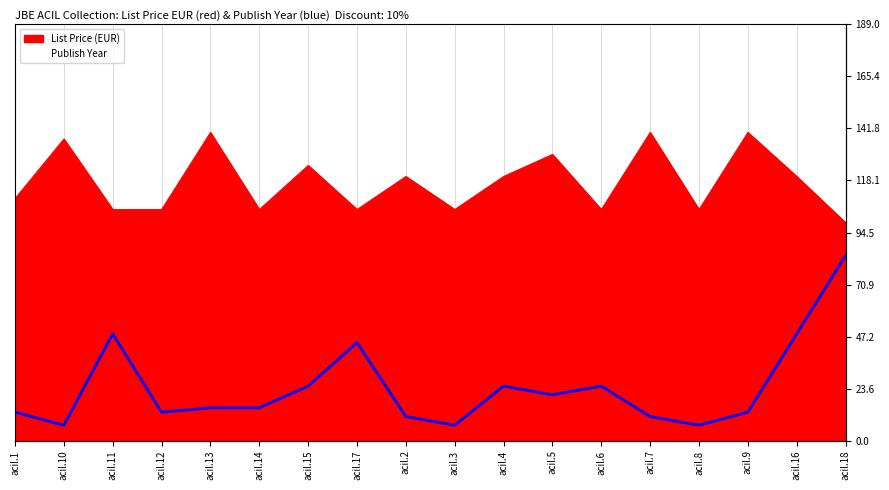

What is the difference between the maximum and second lowest values?

77.0